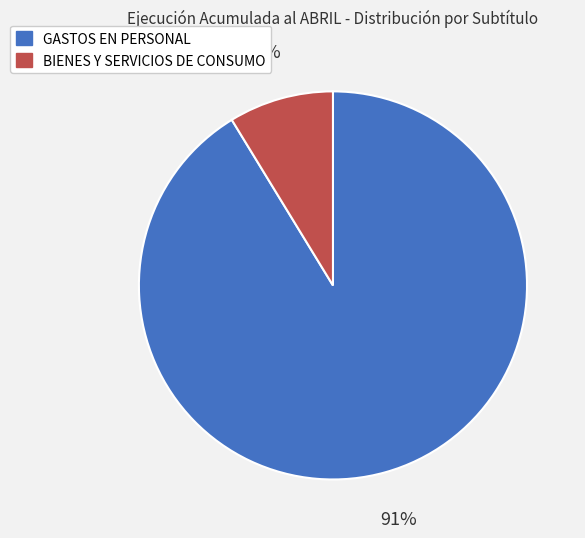

Do GASTOS EN PERSONAL and BIENES Y SERVICIOS DE CONSUMO together represent more than half of the pie?

Yes